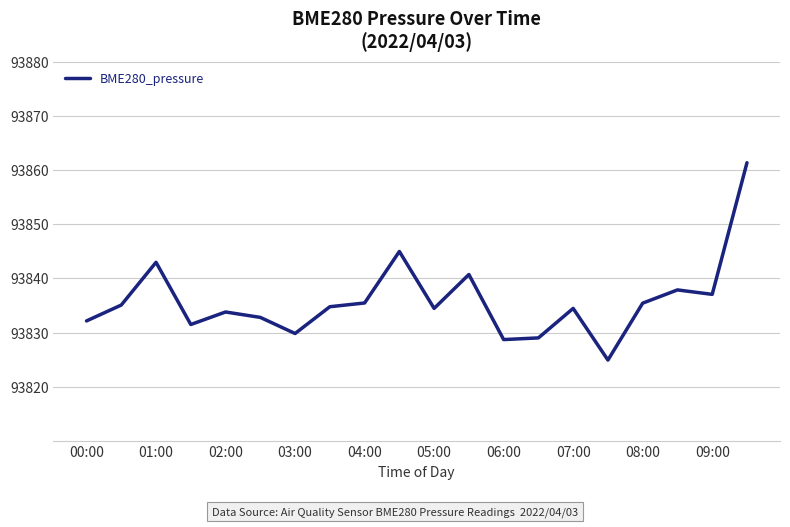

What is the difference between the maximum and minimum values?

36.4